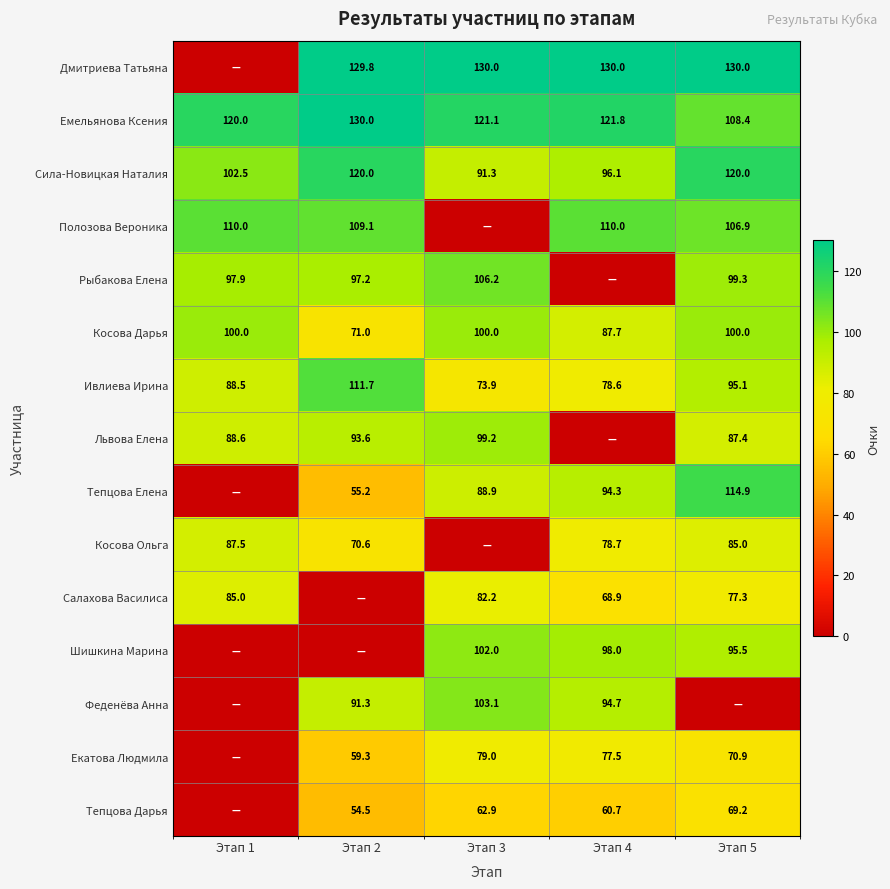

Is the value of Рыбакова Елена at Этап 1 greater than the value of Львова Елена at Этап 1?

Yes